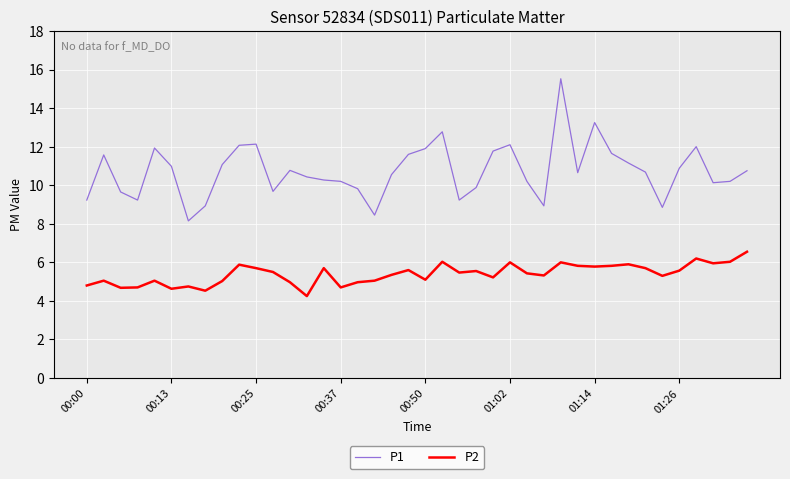

How many lines are shown in the chart?

2